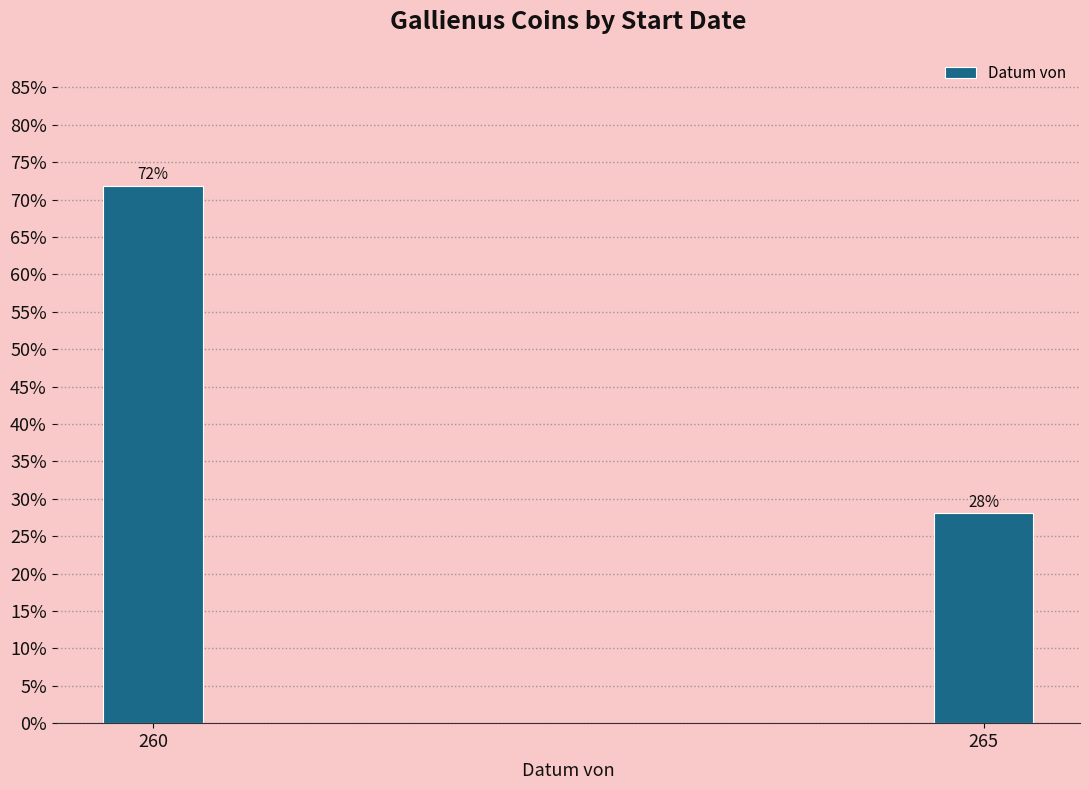

What is the average value?

50.0